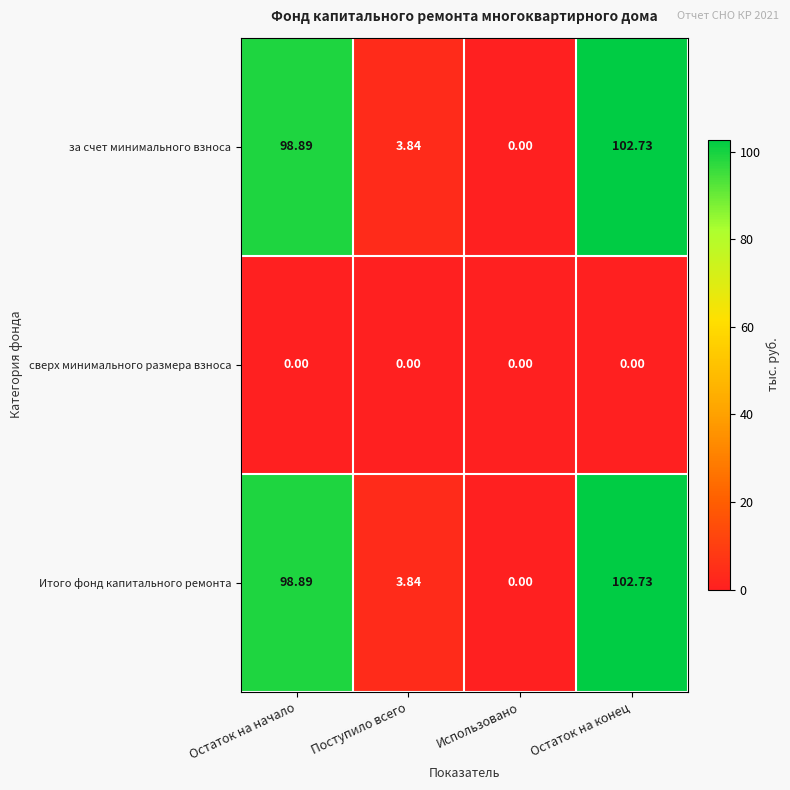

Is the value of Итого фонд капитального ремонта at Поступило всего greater than the value of сверх минимального размера взноса at Остаток на конец?

Yes